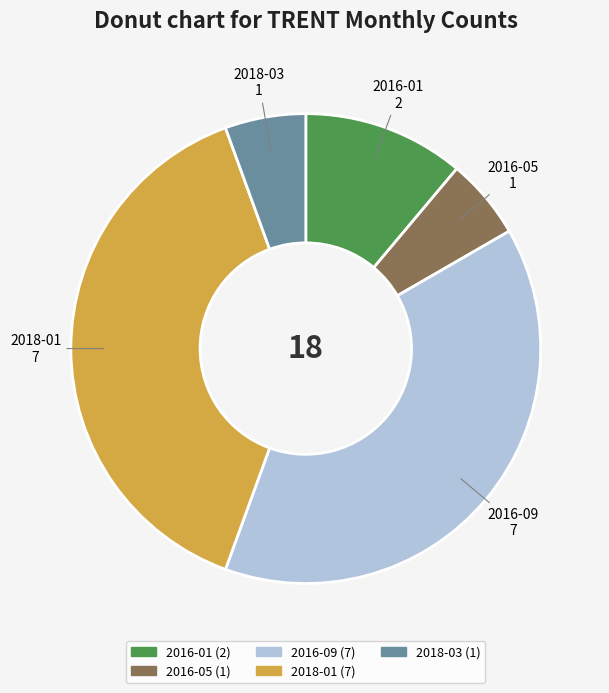

Is it true that 2016-09 is 45% of the pie?

False